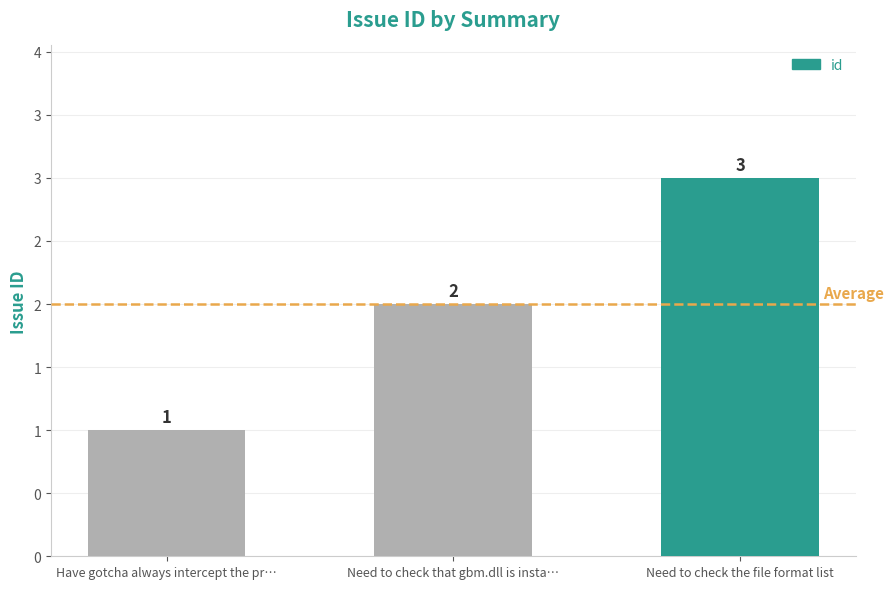

Does the chart contain any negative values?

No